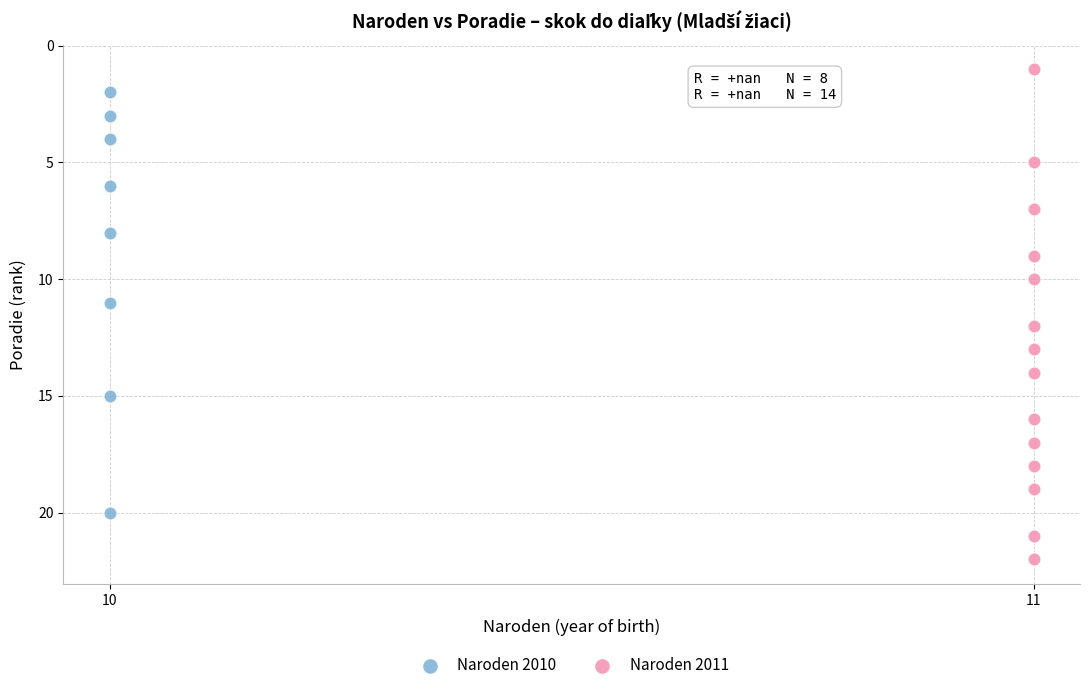

Which series has the largest Y range (max minus min)?

Naroden 2011